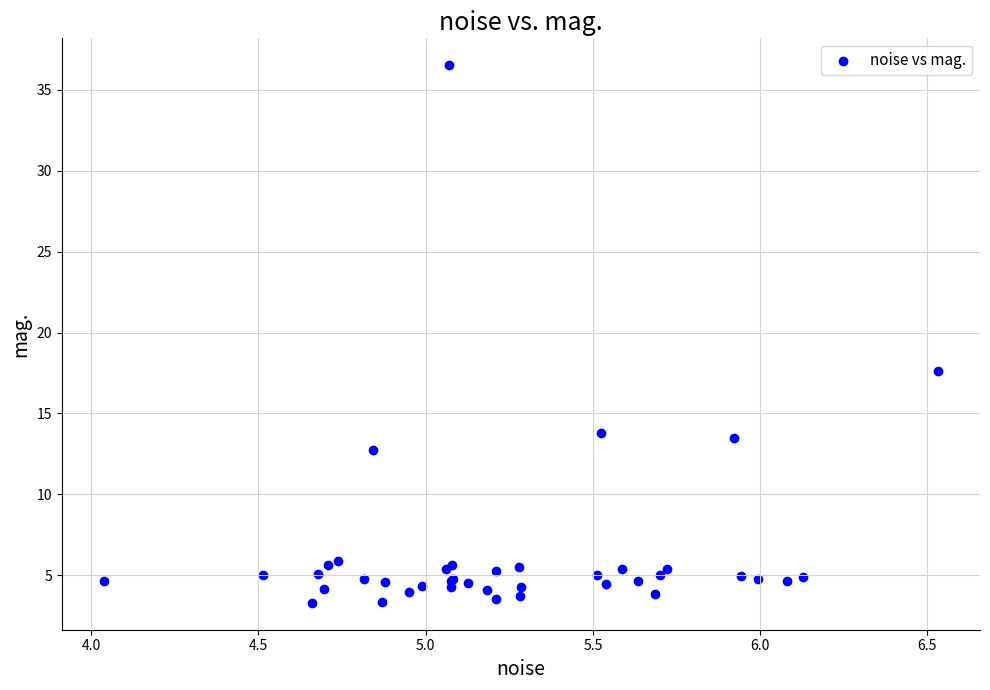

What Y value in the scatter plot is closest to 19?

17.6